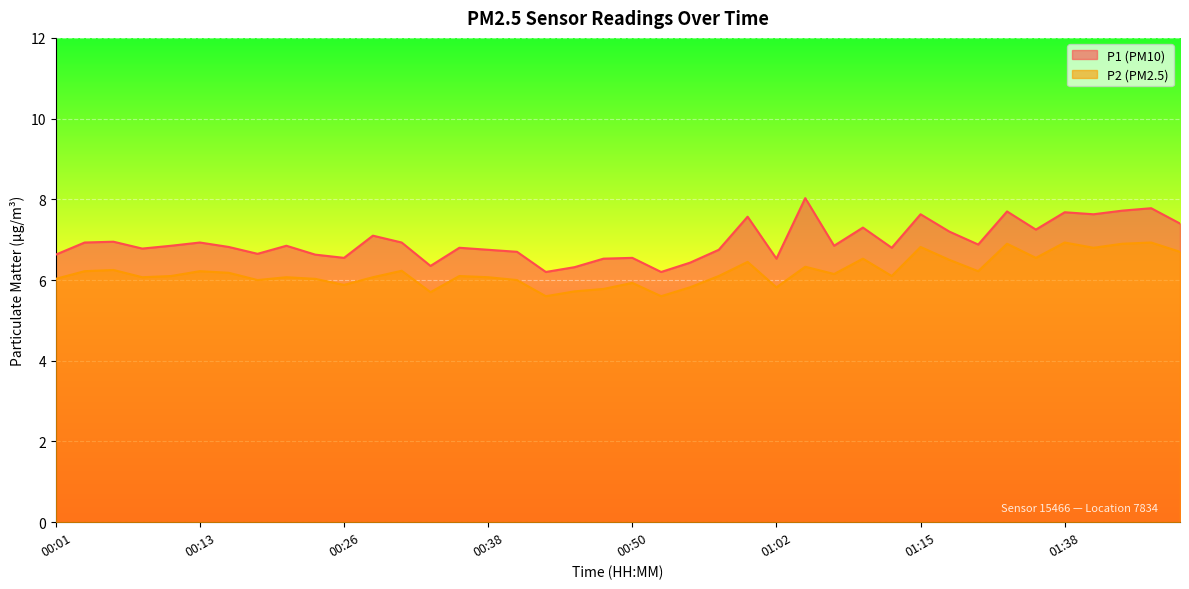

What position from the right is 00:26?

30